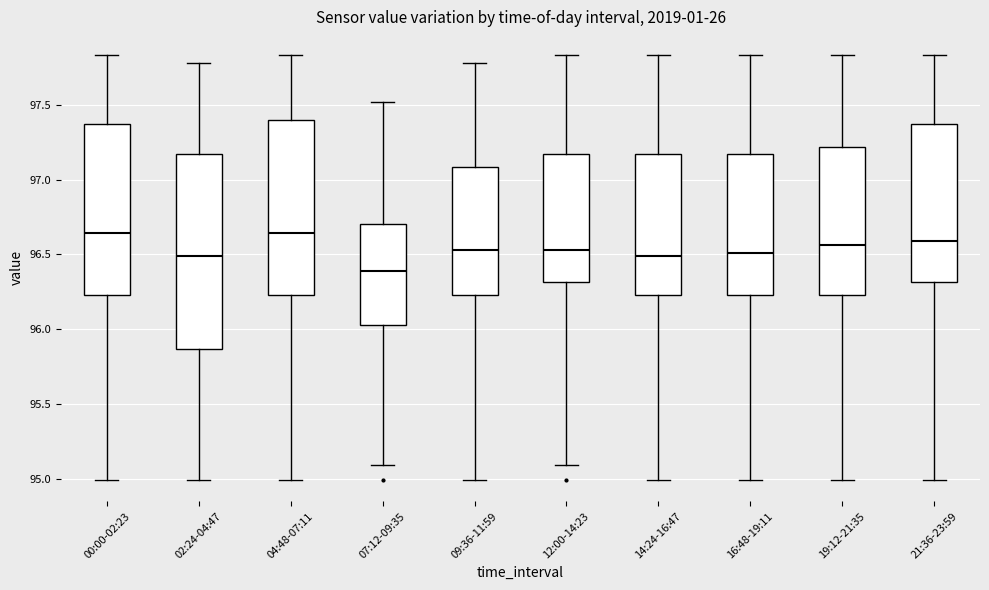

Reading left to right, read every box against the y-axis: the position of its median line, the range the box covers, and the ends of its whiskers. The values are not printed on the chart, so give them approximately, as read against the axis.

00:00-02:23: median 96.65, box 96.25 to 97.35, whiskers 95.00 to 97.85
02:24-04:47: median 96.50, box 95.85 to 97.15, whiskers 95.00 to 97.80
04:48-07:11: median 96.65, box 96.25 to 97.40, whiskers 95.00 to 97.85
07:12-09:35: median 96.40, box 96.05 to 96.70, whiskers 95.10 to 97.50
09:36-11:59: median 96.55, box 96.25 to 97.10, whiskers 95.00 to 97.80
12:00-14:23: median 96.55, box 96.30 to 97.15, whiskers 95.10 to 97.85
14:24-16:47: median 96.50, box 96.25 to 97.15, whiskers 95.00 to 97.85
16:48-19:11: median 96.50, box 96.25 to 97.15, whiskers 95.00 to 97.85
19:12-21:35: median 96.55, box 96.25 to 97.20, whiskers 95.00 to 97.85
21:36-23:59: median 96.60, box 96.30 to 97.35, whiskers 95.00 to 97.85